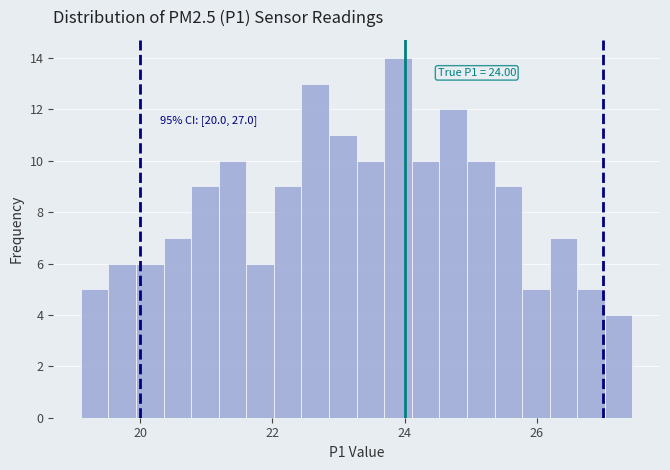

Around what value on the x-axis is the tallest bar? Give the approximate position of its centre, as read against the axis.

24.0